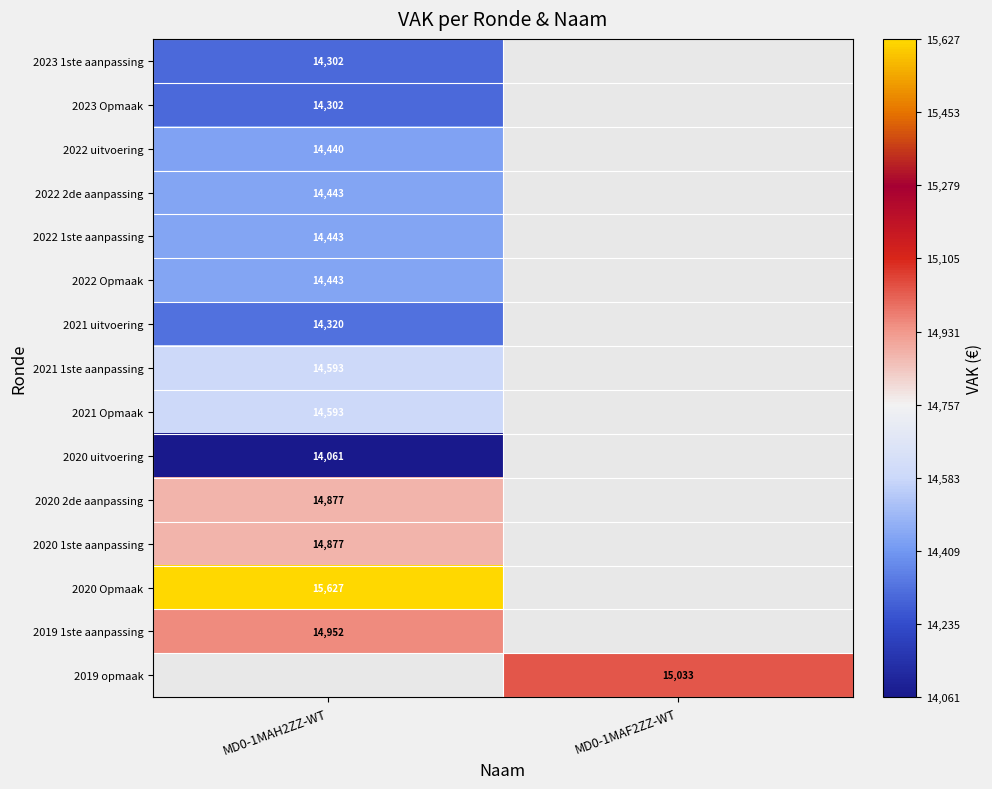

What is the spread (max minus min) of values at MD0-1MAH2ZZ-WT?

1566.0